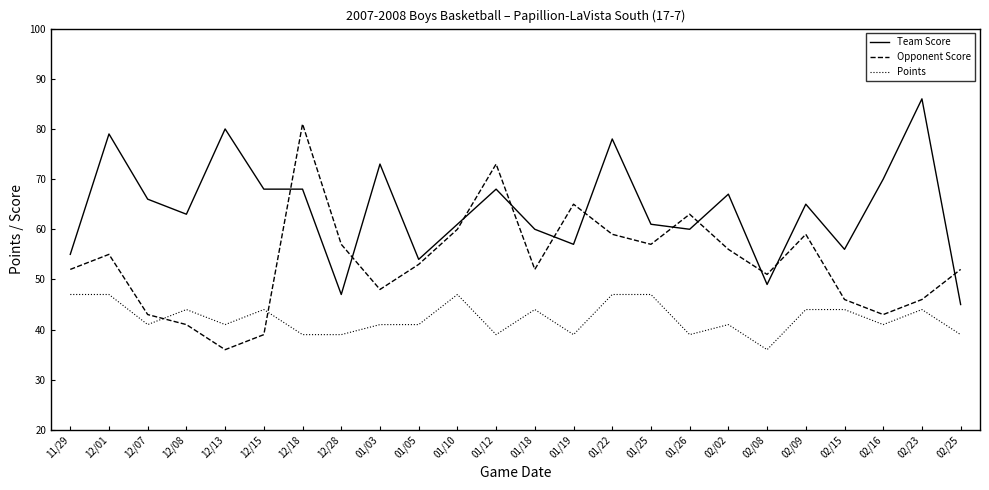

Between 12/07 and 02/02, which series saw the biggest shift?

Opponent Score